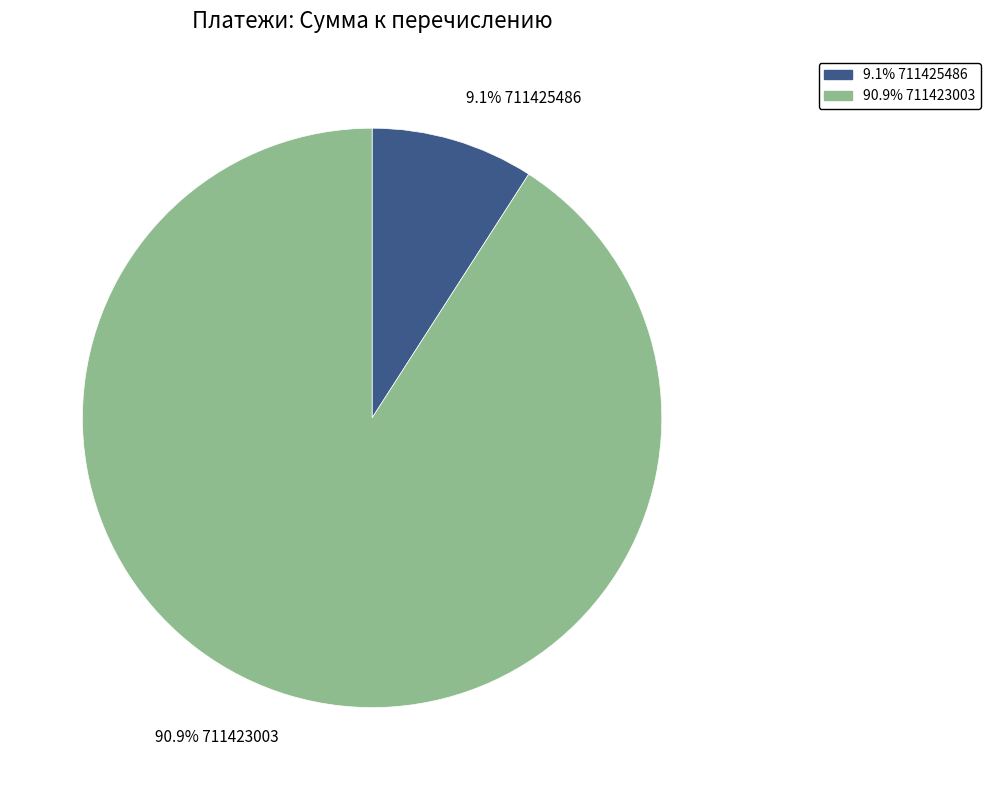

Does any single category account for the majority?

Yes